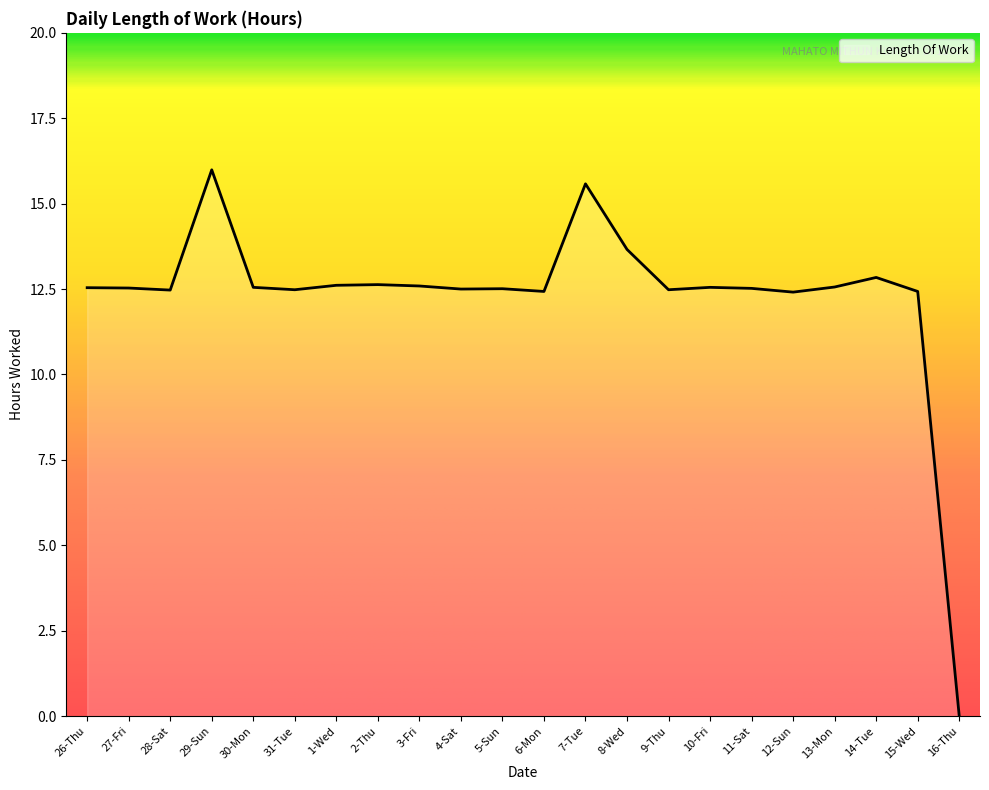

Which has a higher value, 16-Thu or 1-Wed?

1-Wed